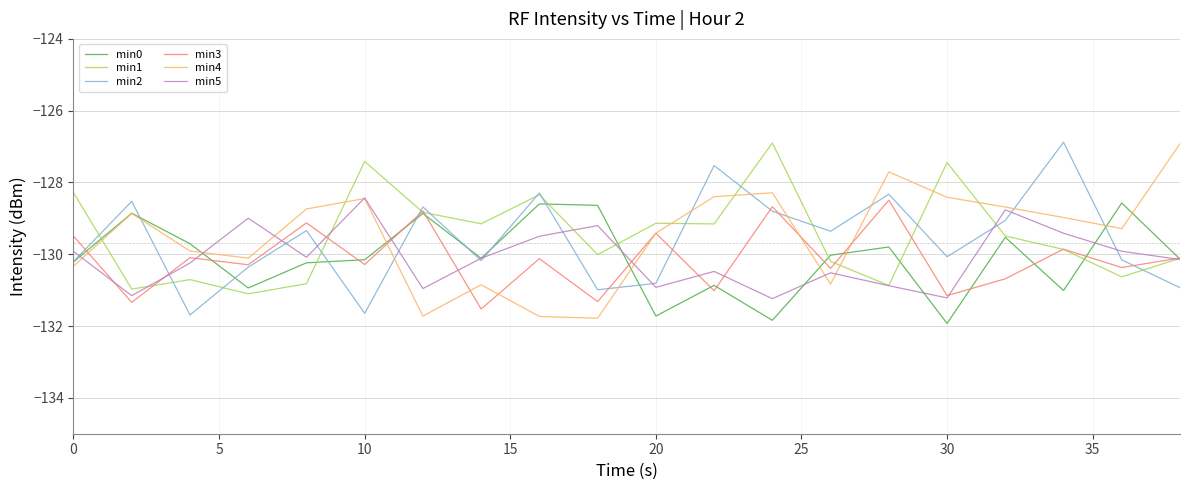

What is the value of the min3 point at the 5th from the left?

-129.1